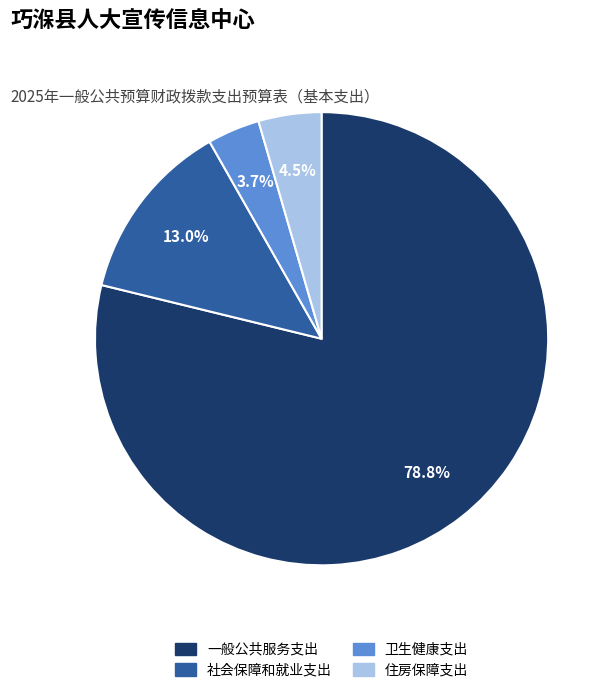

True or false: 社会保障和就业支出 accounts for 1% of the total.

False